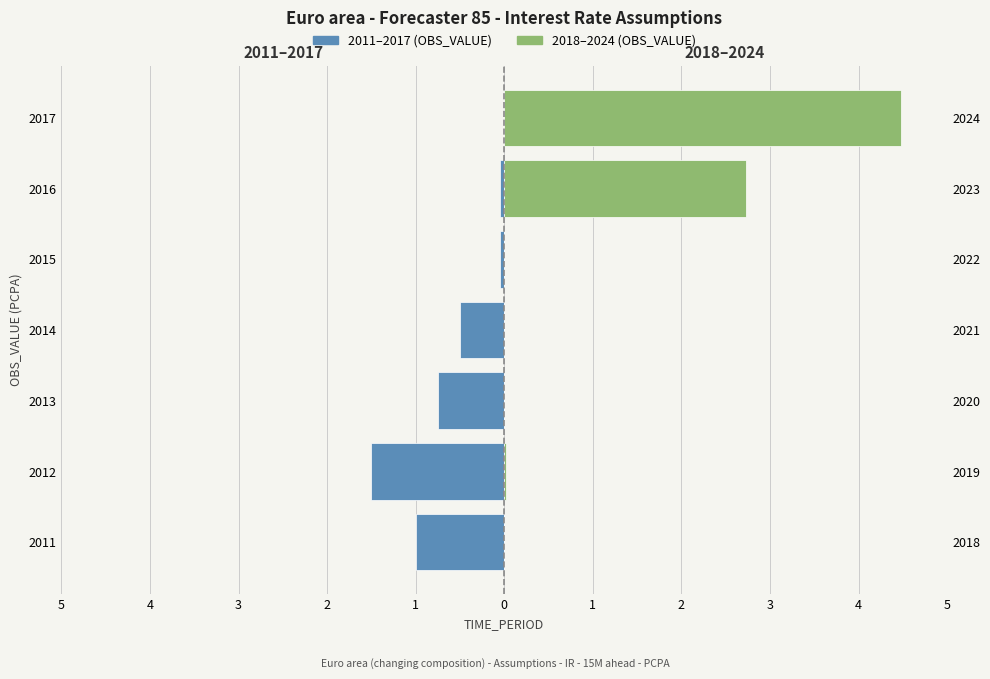

How many categories are shown in the chart?

7